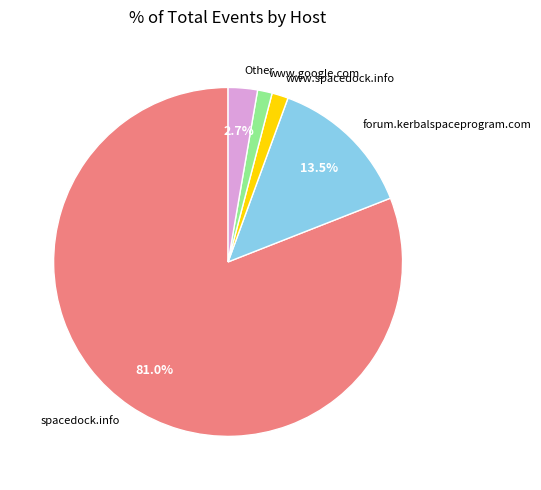

Is there any slice that represents more than half of the pie?

Yes